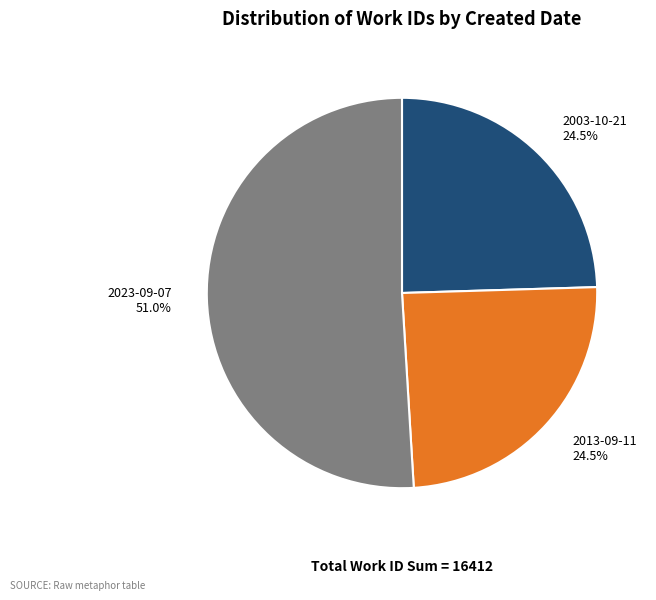

Does 2013-09-11 represent more than half of the total?

No